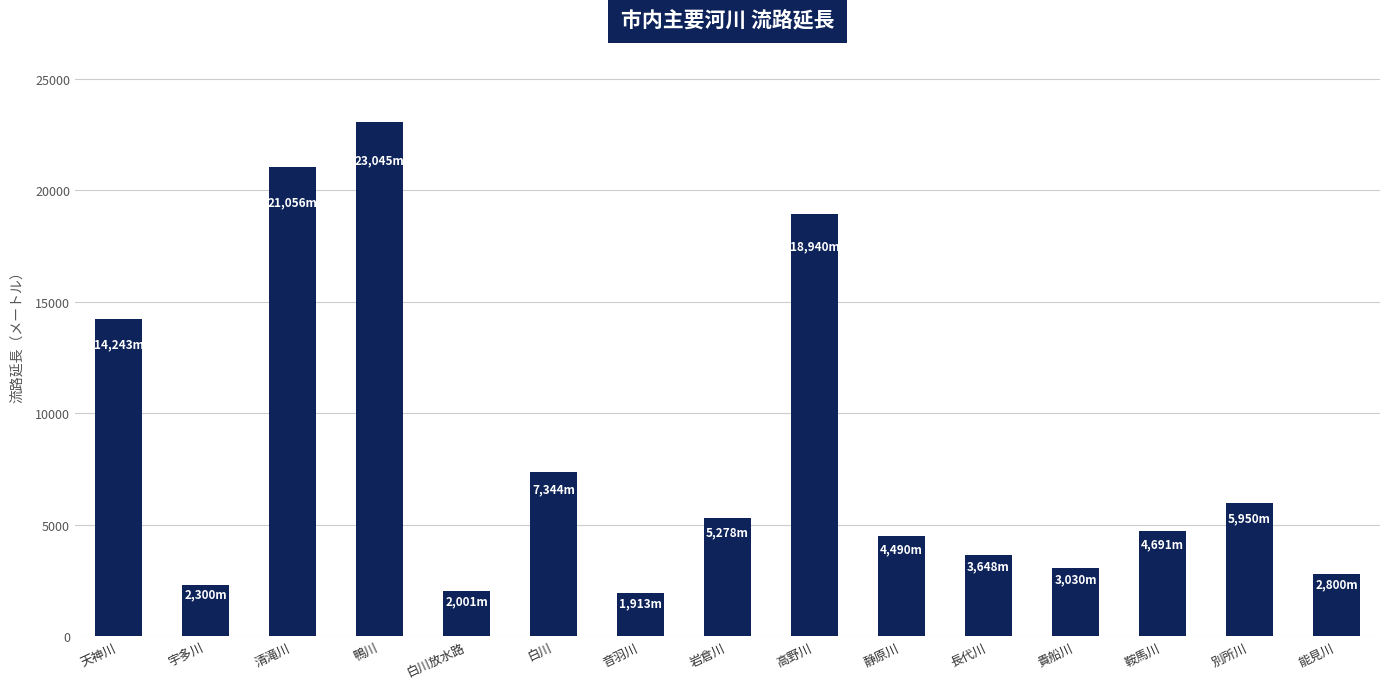

What is the maximum value shown in the chart?

23045